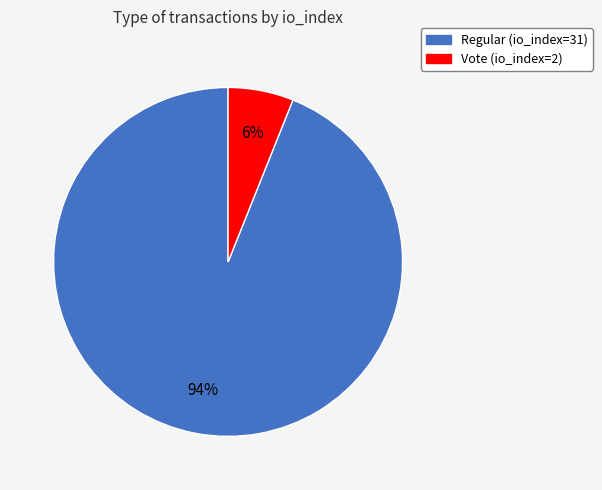

What is the smallest slice in the pie chart?

Vote (io_index=2)